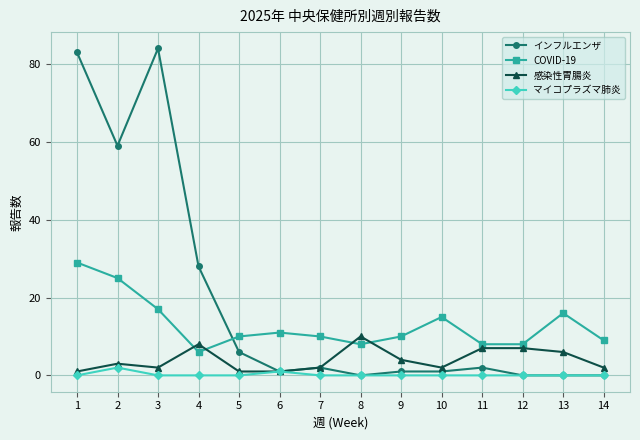

At which label is インフルエンザ closest to 42?

4